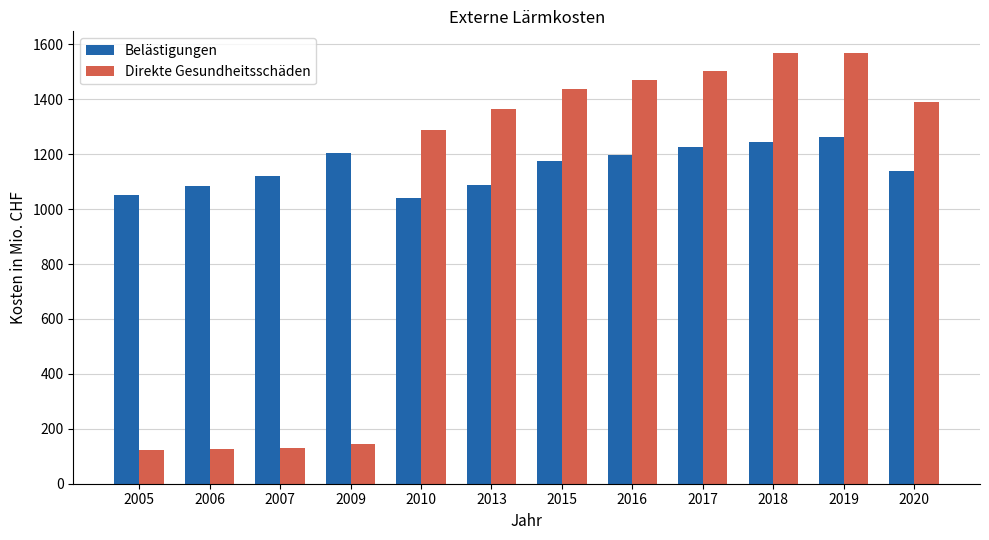

Which series changed the most between 2010 and 2015?

Direkte Gesundheitsschäden